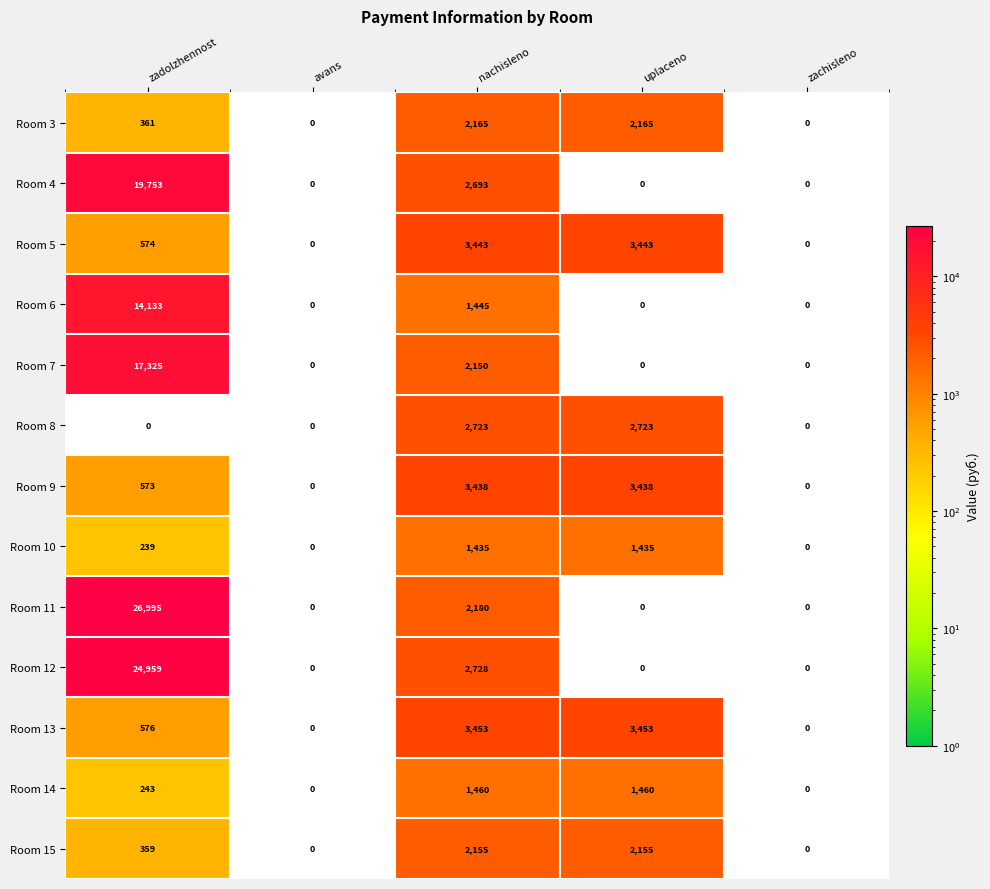

At nachisleno, list the series in order from smallest to largest.

Room 10, Room 6, Room 14, Room 7, Room 15, Room 3, Room 11, Room 4, Room 8, Room 12, Room 9, Room 5, Room 13